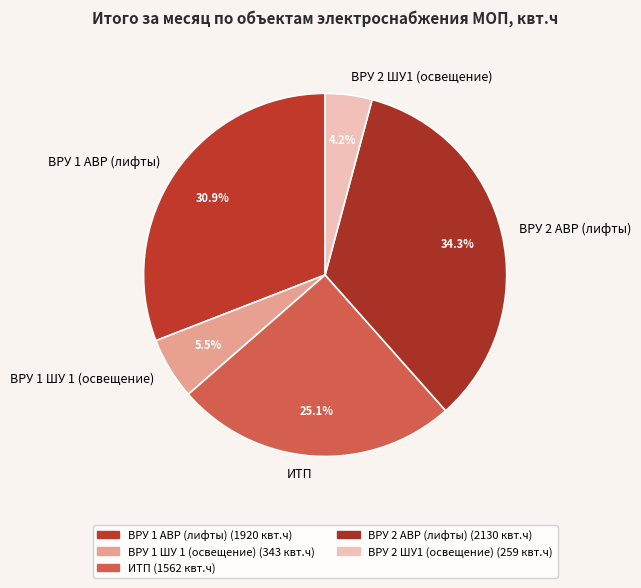

What portion of the pie excludes ВРУ 2 АВР (лифты)?

65.7%